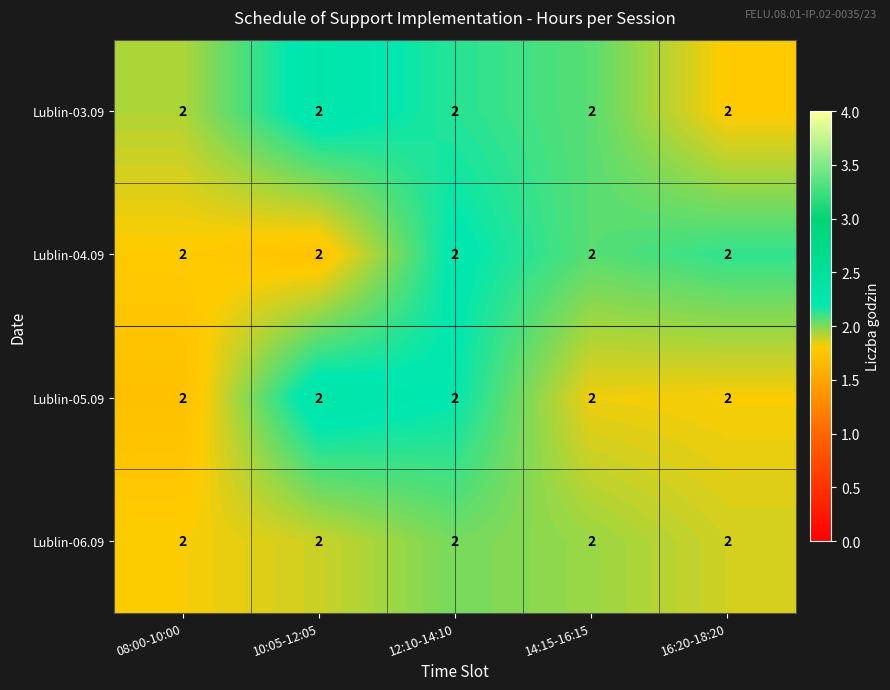

How many categories are shown in the chart?

5